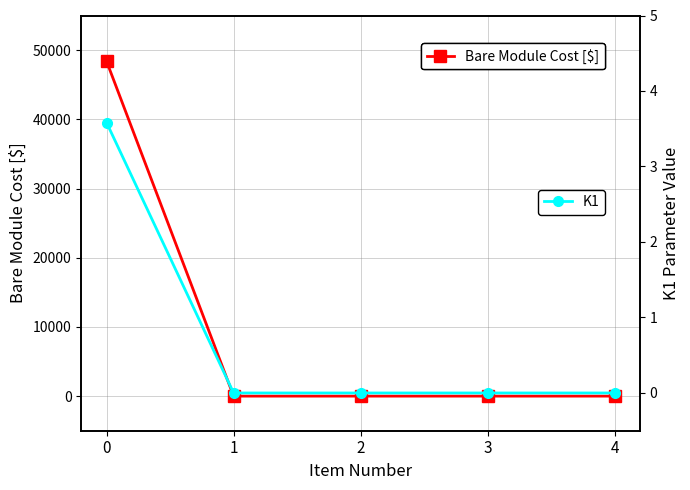

Rank the series at 0 from lowest to highest value.

K1, Bare Module Cost [$]